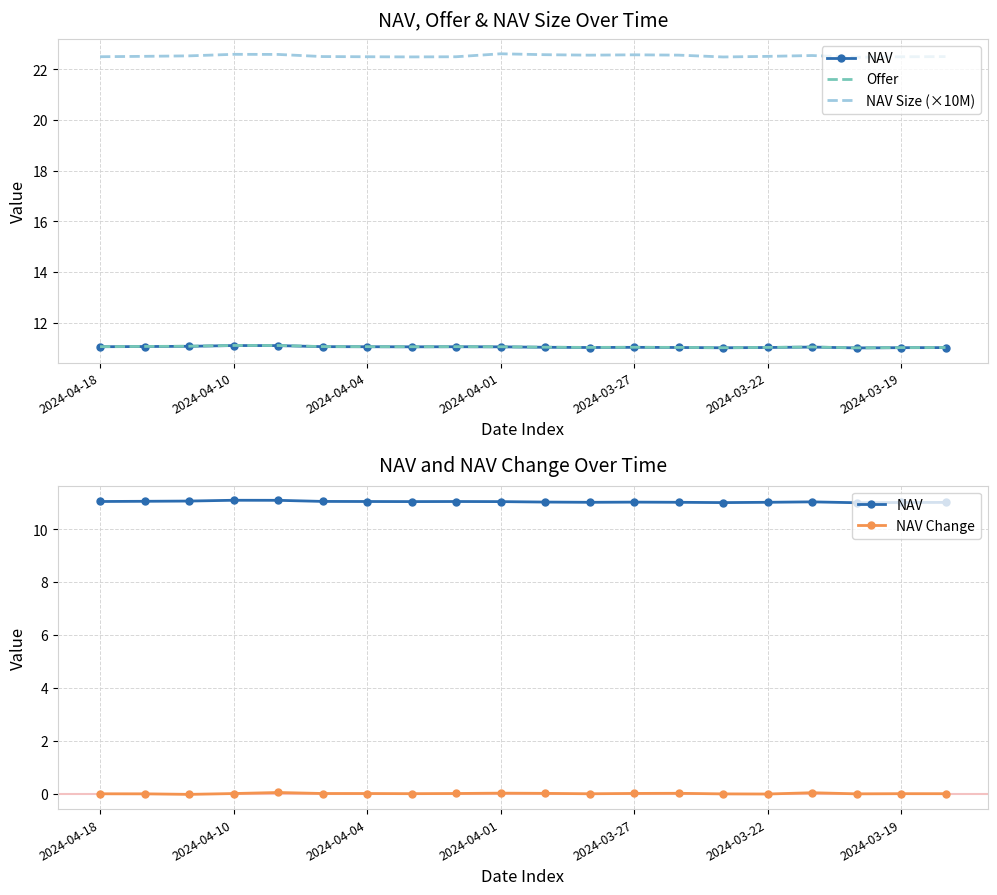

What is the value of the NAV Size (×10M) point at the 10th from the left?

22.6